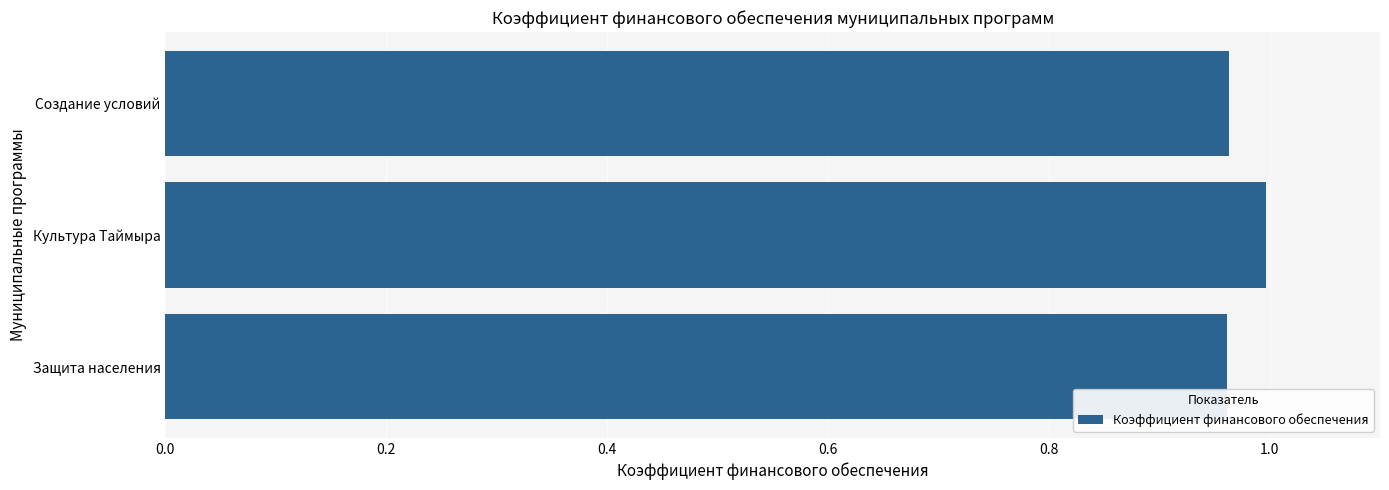

Which category has the highest value across all series?

Культура Таймыра